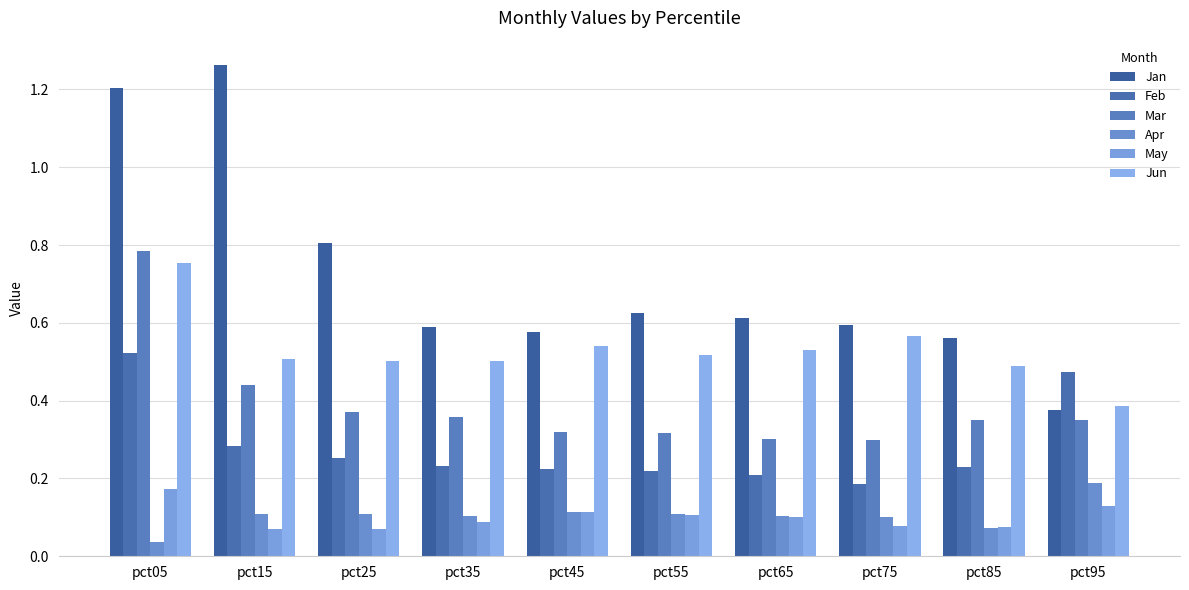

Is the value of Feb at pct85 greater than the value of Jun at pct25?

No